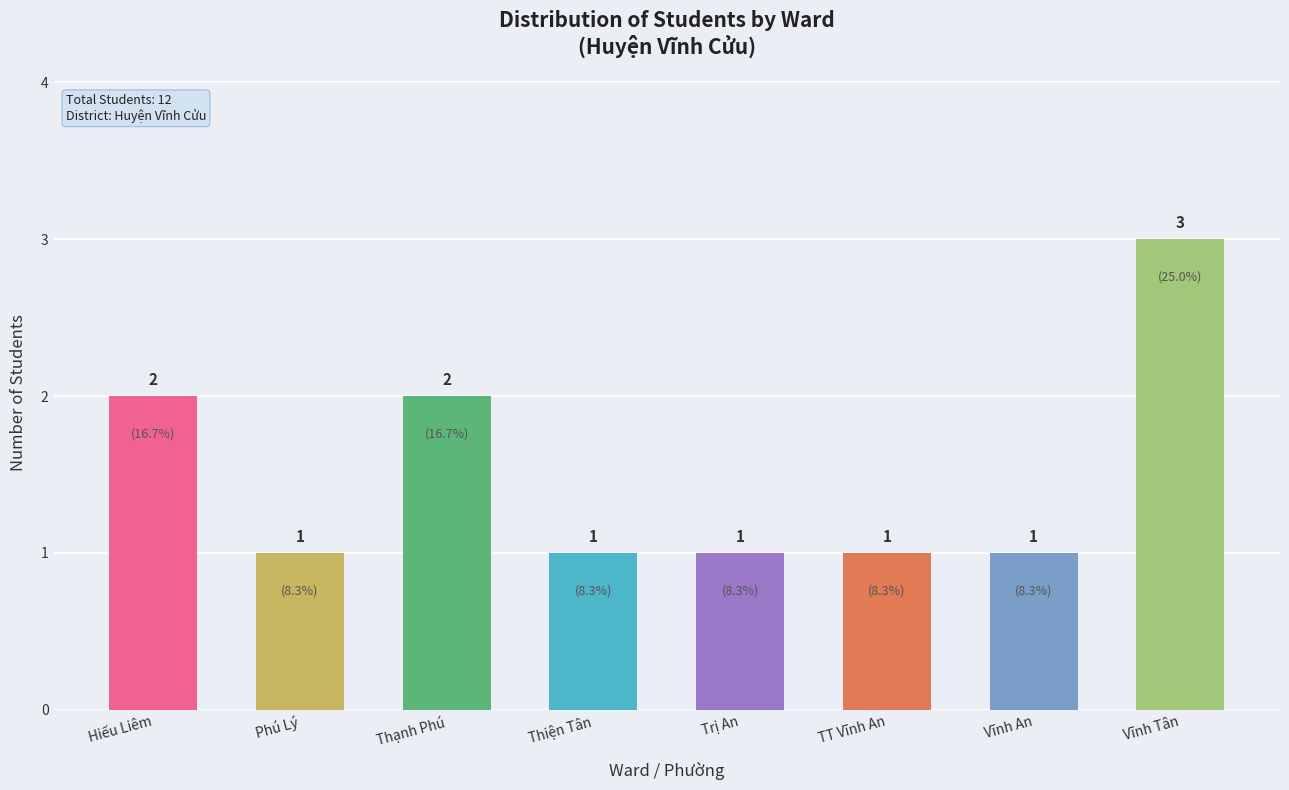

What is the label of the 1st bar from the right?

Vĩnh Tân